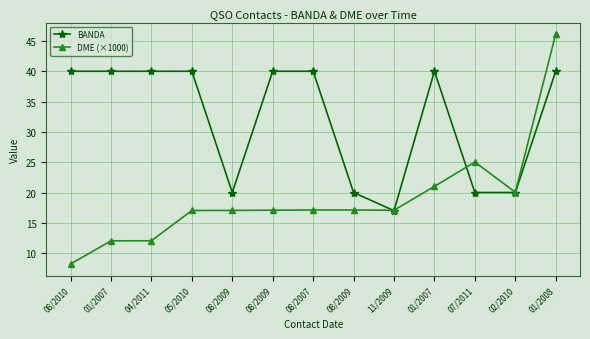

Reading left to right, extract all data points from this chart.

BANDA: 08/2010=40.0	01/2007=40.0	04/2011=40.0	05/2010=40.0	08/2009=20.0	08/2009=40.0	08/2007=40.0	08/2009=20.0	11/2009=17.0	01/2007=40.0	07/2011=20.0	02/2010=20.0	01/2008=40.0
DME (×1000): 08/2010=8.2	01/2007=12.0	04/2011=12.0	05/2010=17.0	08/2009=17.0	08/2009=17.1	08/2007=17.1	08/2009=17.1	11/2009=17.1	01/2007=21.0	07/2011=25.0	02/2010=20.0	01/2008=46.1